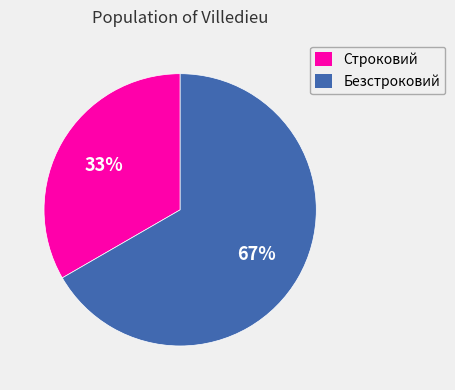

Is it true that Безстроковий is 67% of the pie?

True